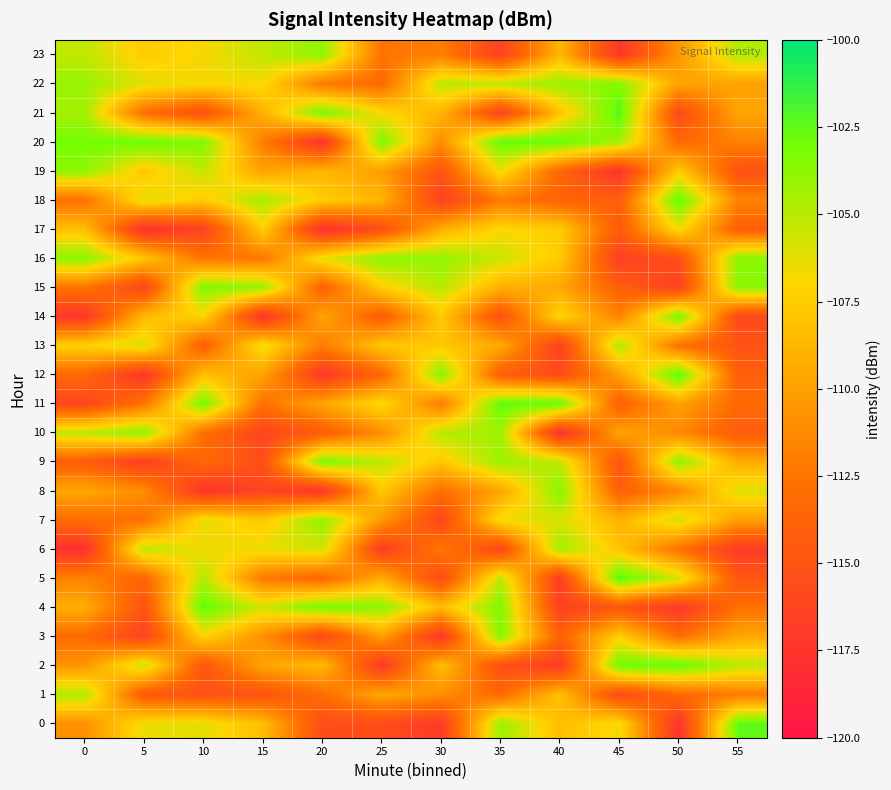

Which series has the largest range (max minus min)?

20